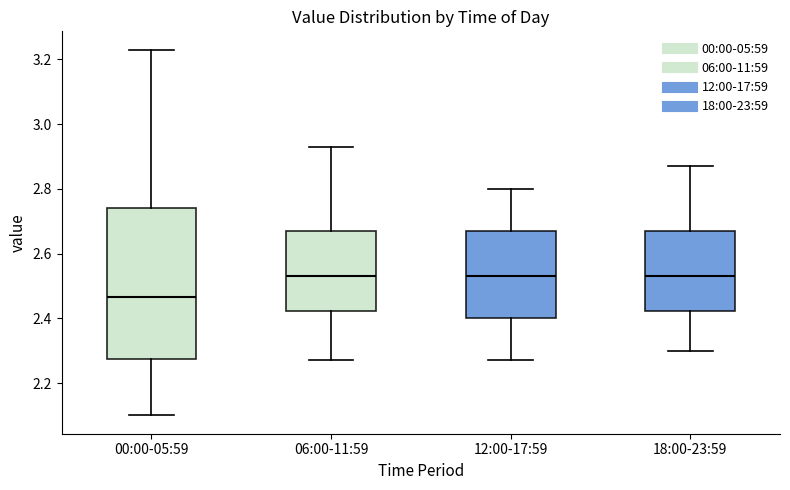

Where is the lower edge of the box for 12:00-17:59 on the y-axis? The values are not printed on the chart, so give them approximately, as read against the axis.

2.40